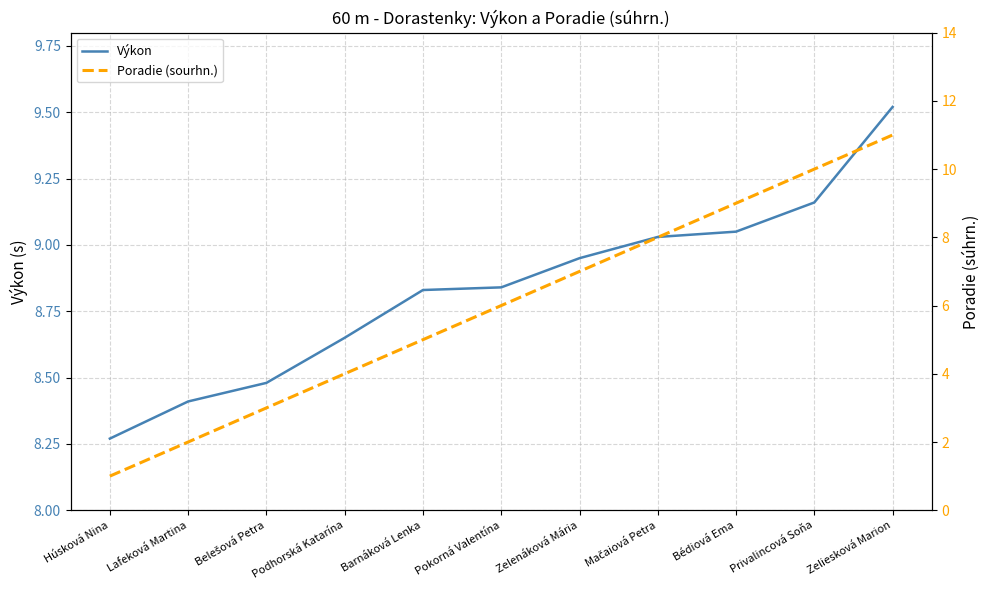

What is the label of the 9th point from the left?

Bédiová Ema